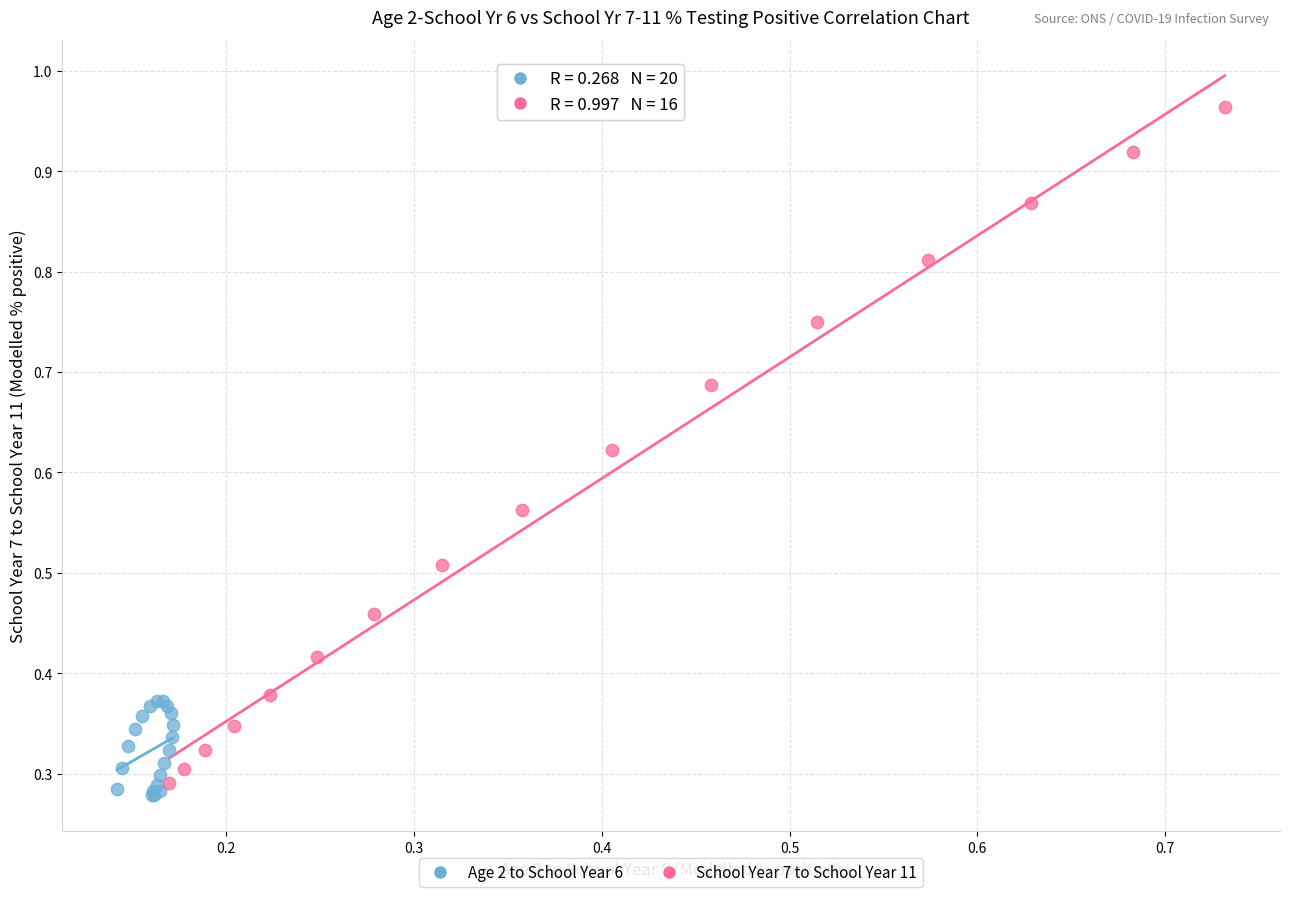

Which series reaches the maximum Y coordinate?

School Year 7 to School Year 11